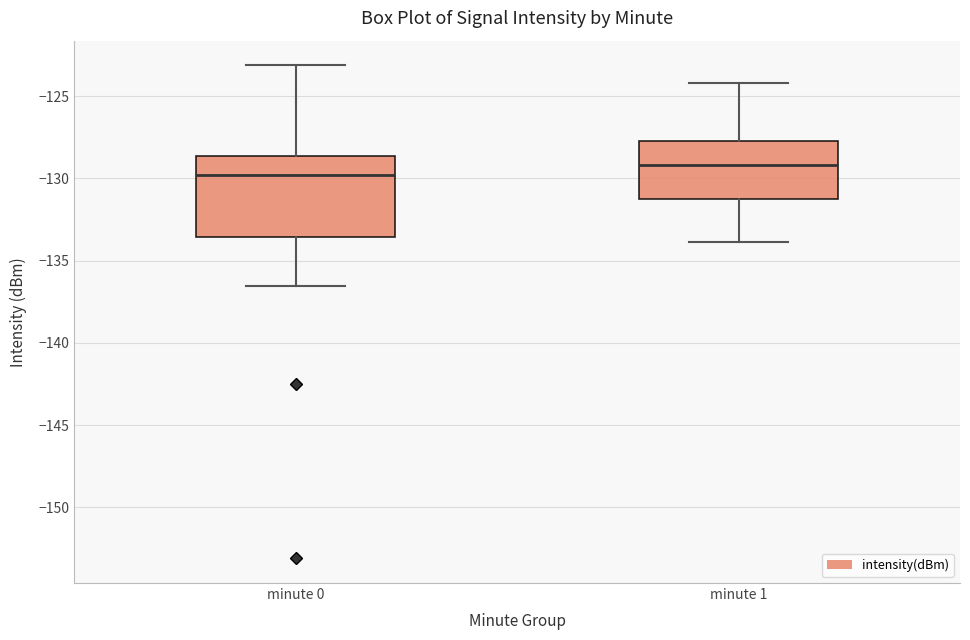

Comparing the boxes themselves (not the whiskers), which one is the tallest?

minute 0